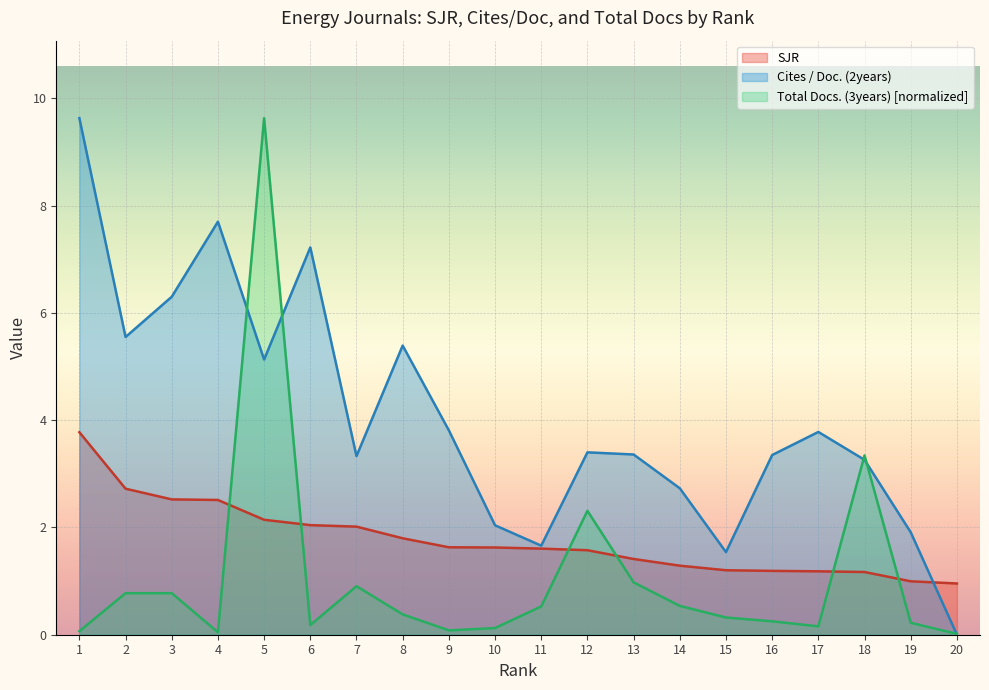

Reading left to right, list all the values displayed in this chart.

SJR: 1=3.8	2=2.7	3=2.5	4=2.5	5=2.1	6=2.0	7=2.0	8=1.8	9=1.6	10=1.6	11=1.6	12=1.6	13=1.4	14=1.3	15=1.2	16=1.2	17=1.2	18=1.2	19=1.0	20=1.0
Cites / Doc. (2years): 1=9.6	2=5.5	3=6.3	4=7.7	5=5.1	6=7.2	7=3.3	8=5.4	9=3.8	10=2.0	11=1.7	12=3.4	13=3.4	14=2.7	15=1.5	16=3.4	17=3.8	18=3.3	19=1.9	20=0.0
Total Docs. (3years): 1=0.1	2=0.8	3=0.8	4=0.0	5=9.6	6=0.2	7=0.9	8=0.4	9=0.1	10=0.1	11=0.5	12=2.3	13=1.0	14=0.5	15=0.3	16=0.3	17=0.2	18=3.3	19=0.2	20=0.0